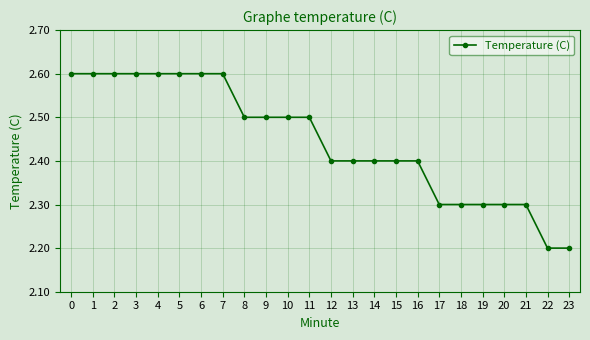

What is the sum of all values?

58.7